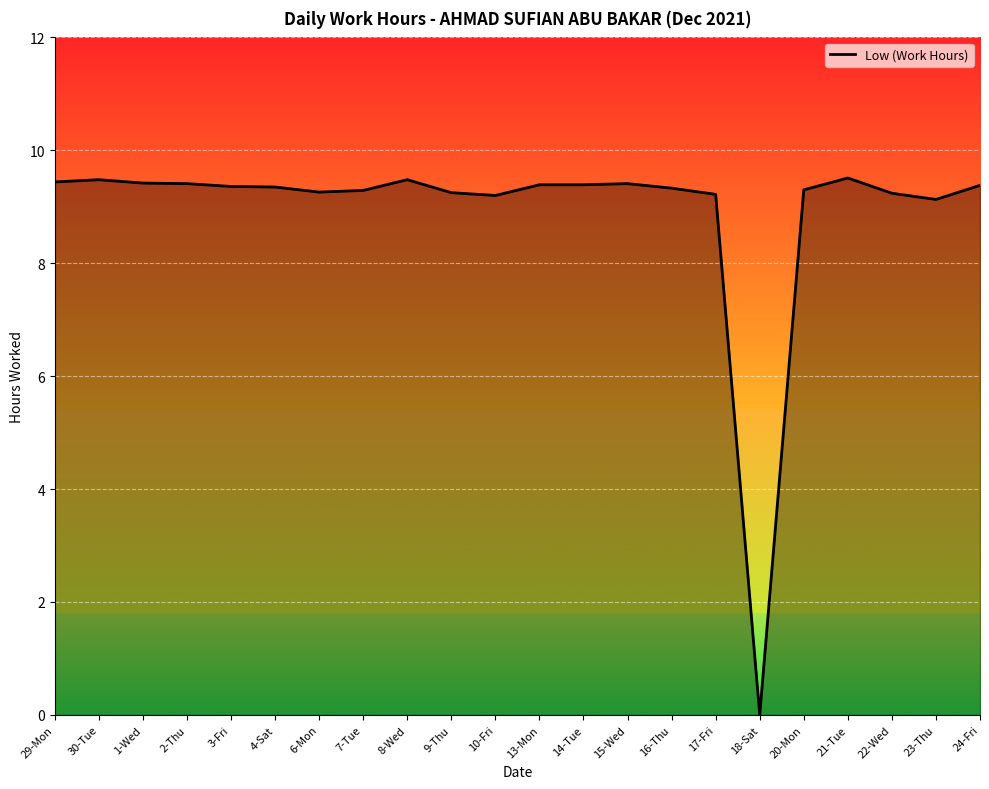

What is the difference between the maximum and second lowest values?

0.4